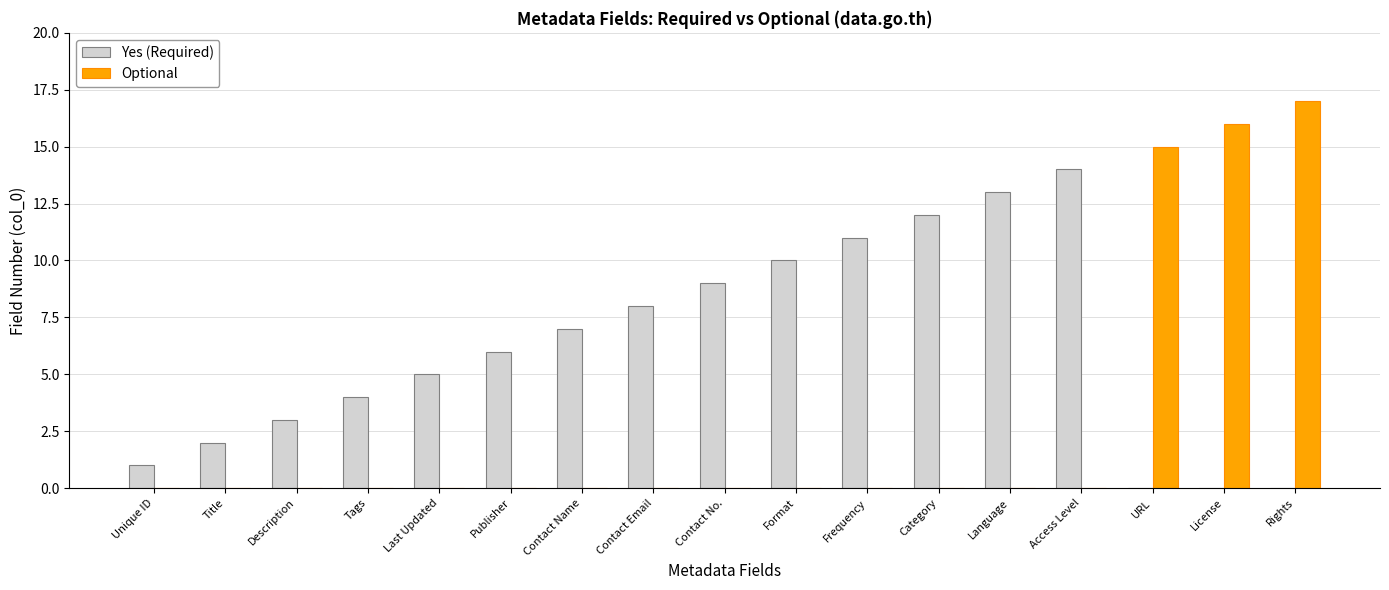

The value of Yes (Required) at Access Level is 14. True or false?

True